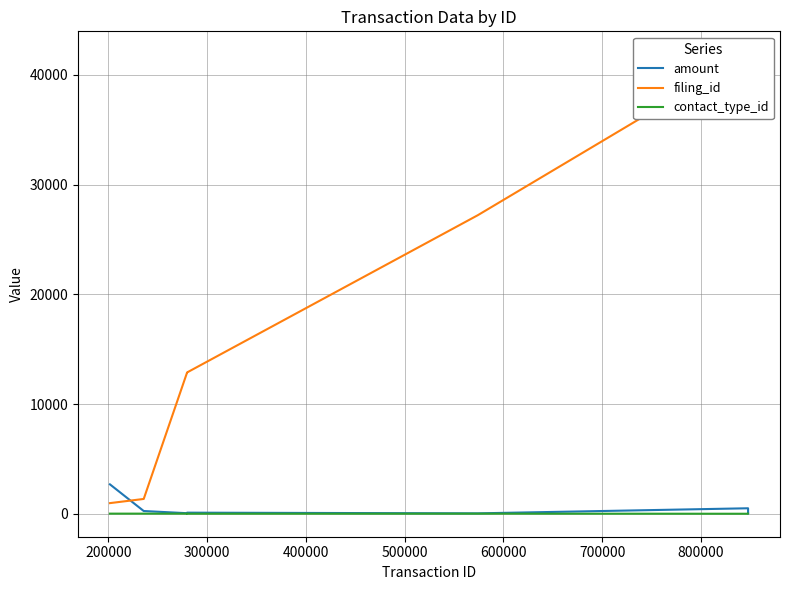

How many contact_type_id values are between 4 and 11?

6